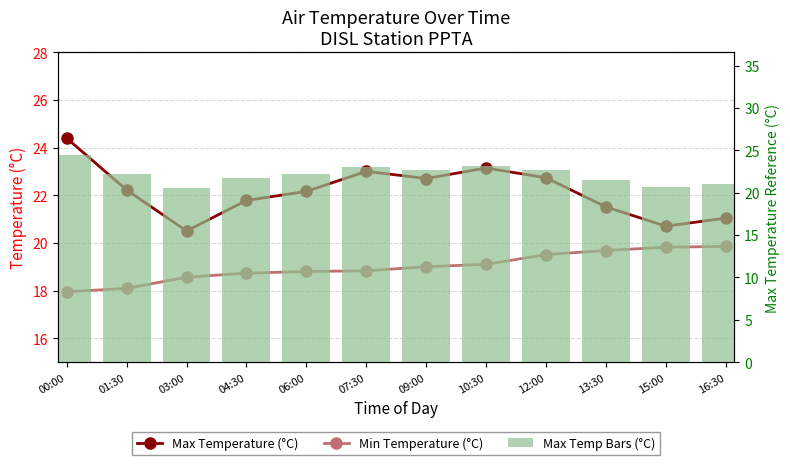

Which has a higher value, 10:30 or 15:00?

10:30